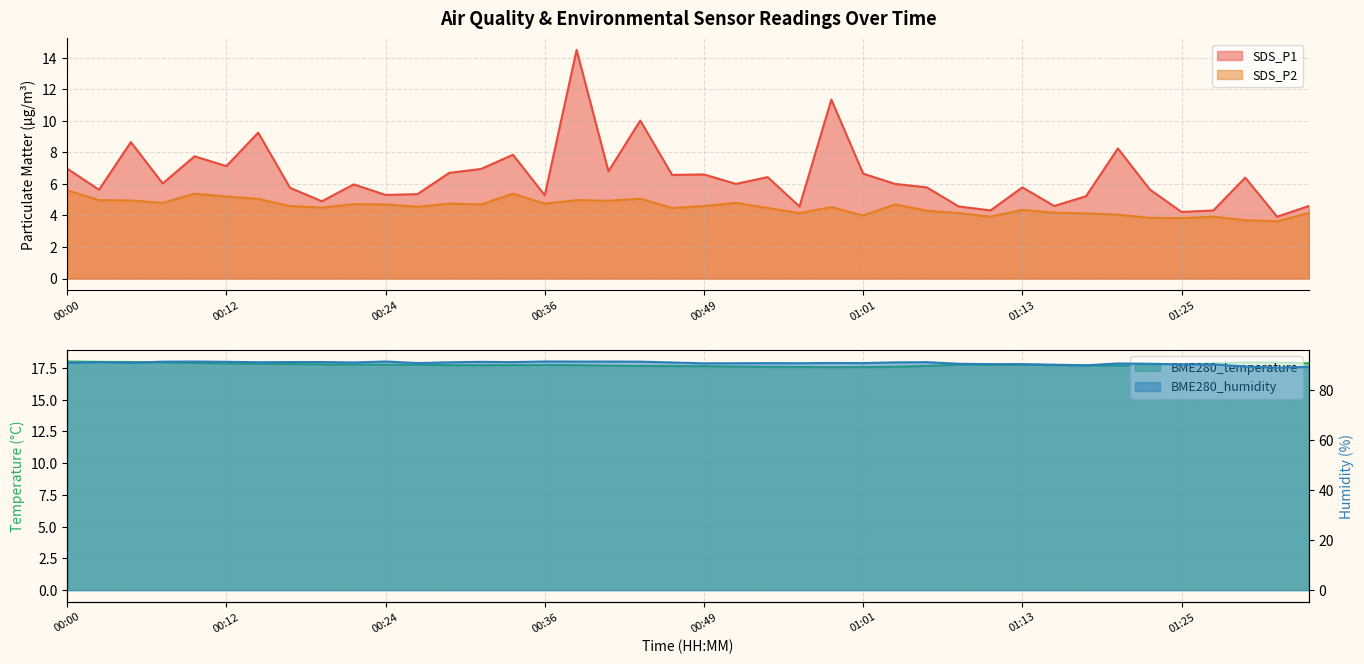

True or false: SDS_P1 and BME280_humidity cross at least once.

False